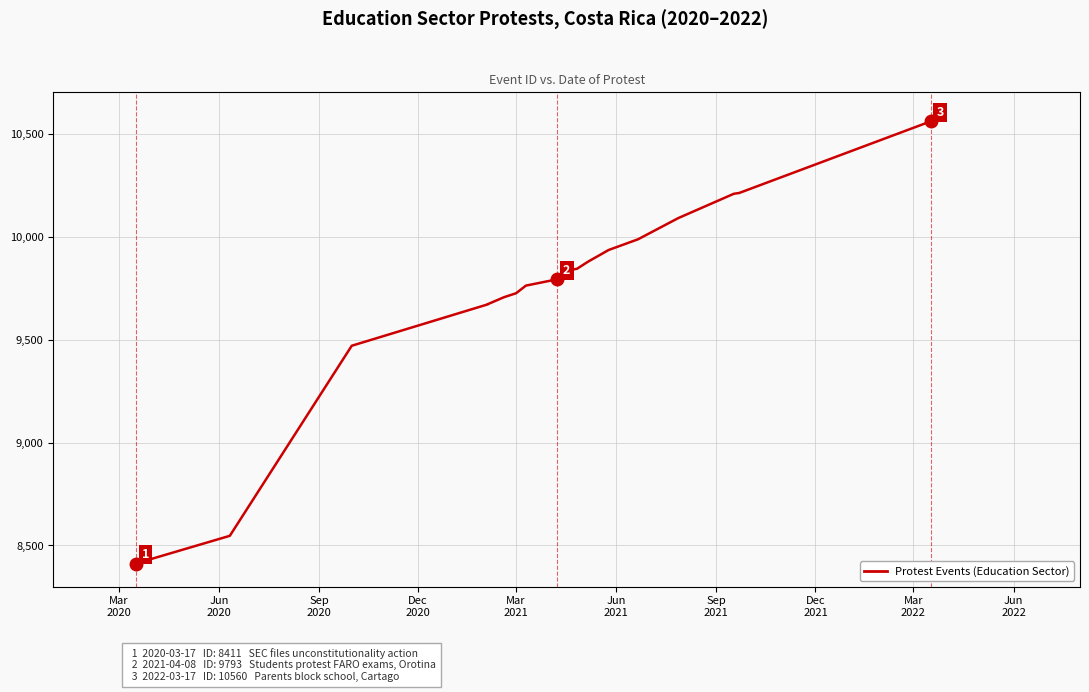

What is the ratio of the value at Jun
2020 to the value at 12?

0.9